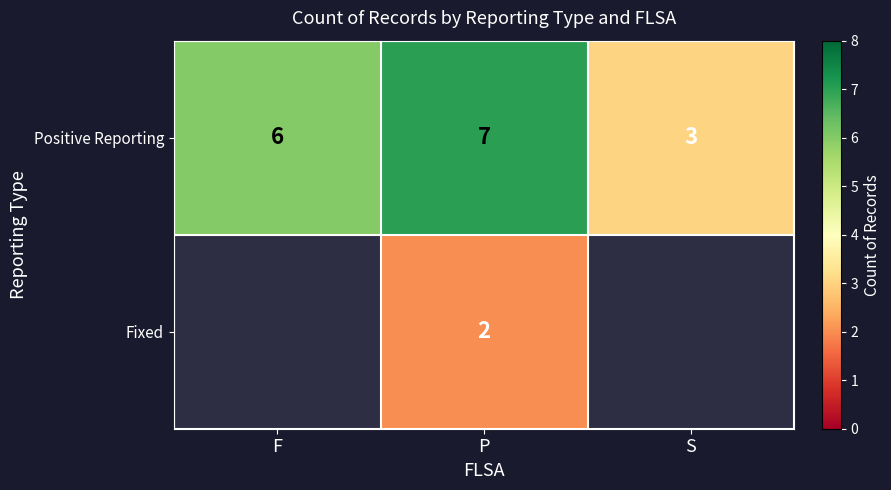

Count the number of data series in this chart.

2